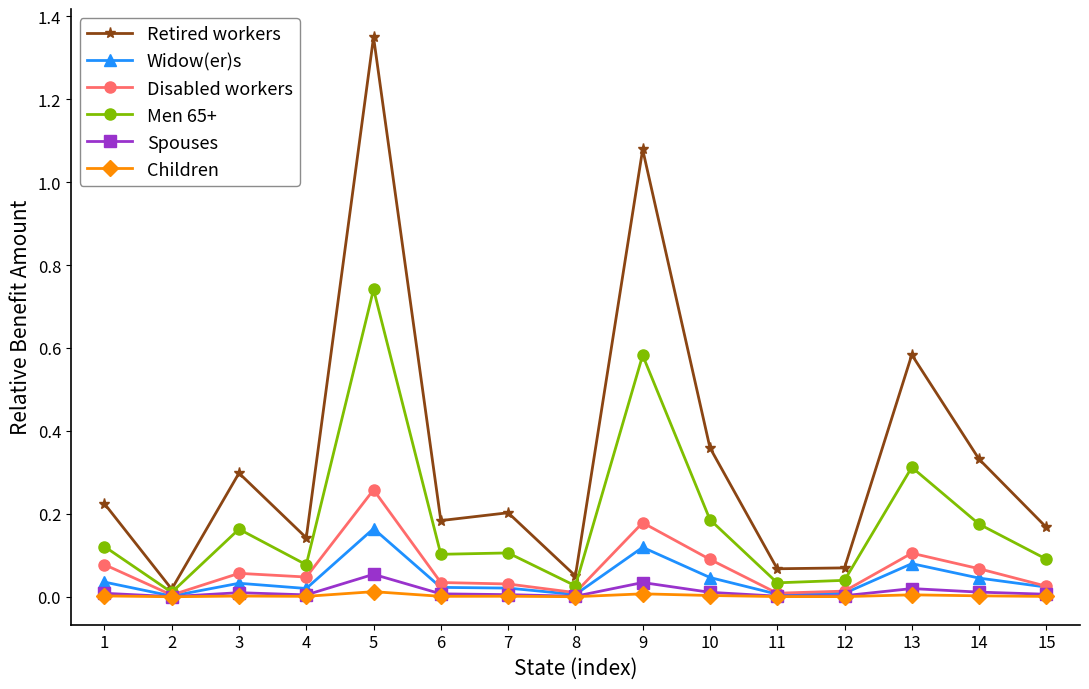

Which series has the largest total across all categories?

Retired workers